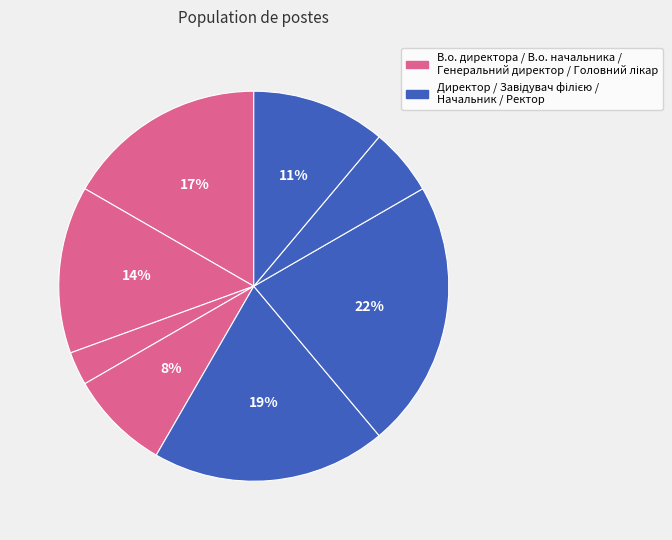

How many segments does this pie chart have?

8